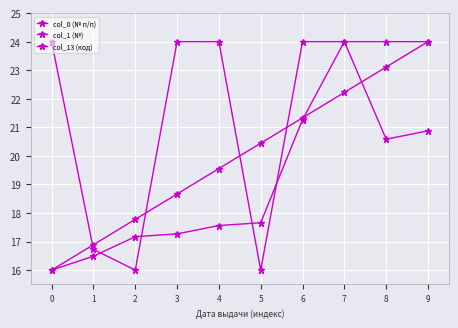

What is the minimum value shown in the chart?

16.0